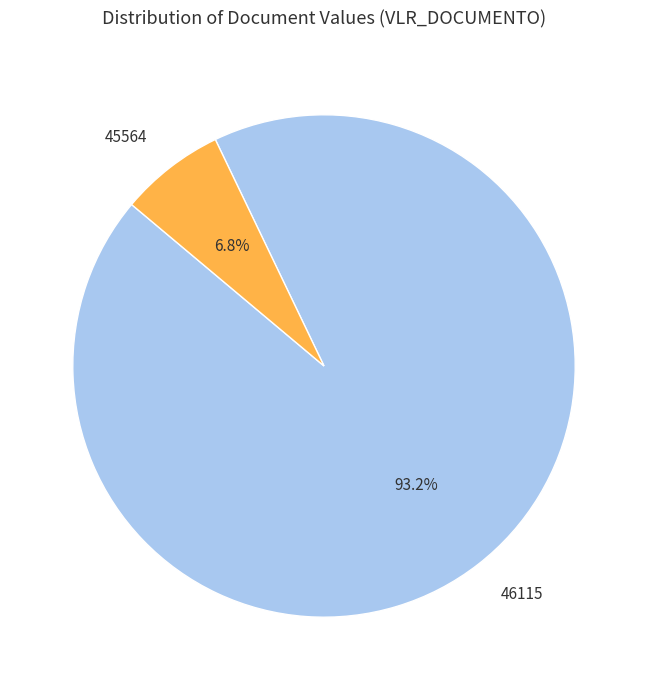

To the nearest percent, what percentage of the pie is 46115?

93%